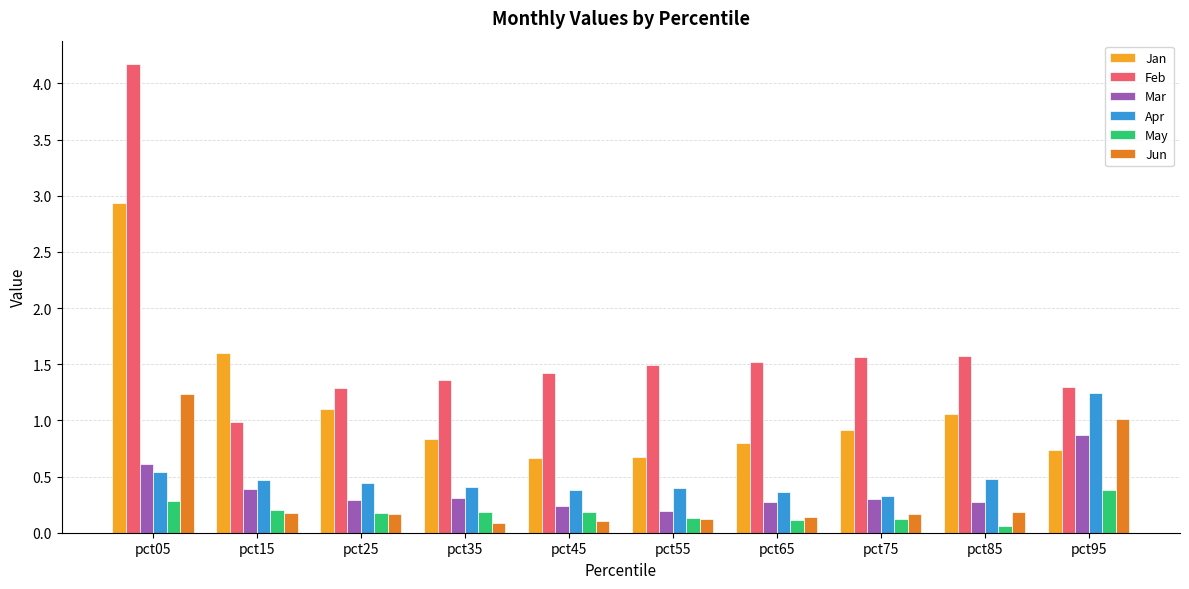

How many Mar values are between 0 and 1?

10